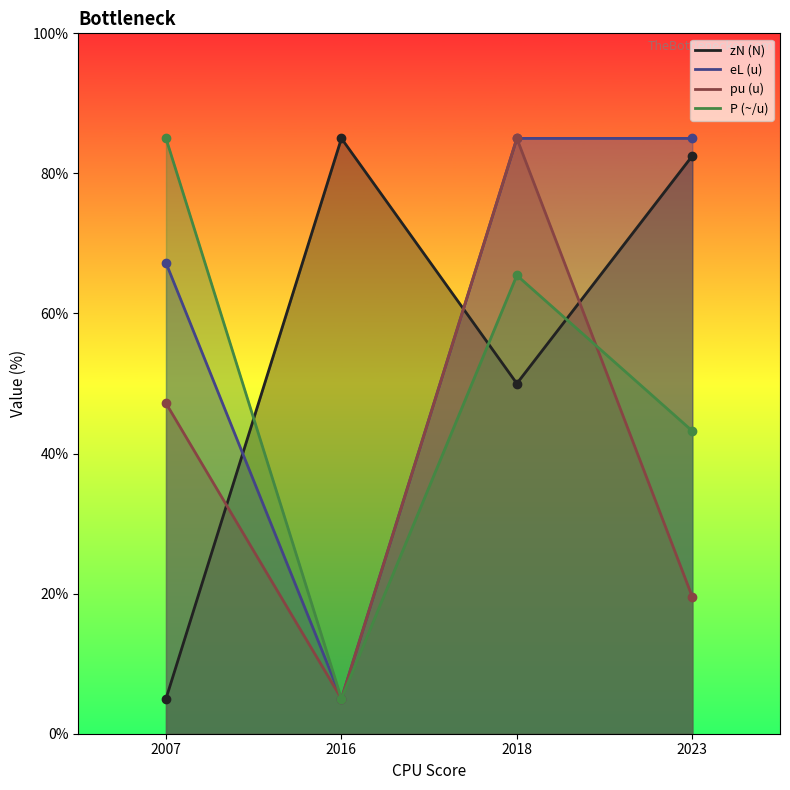

True or false: eL (u) and P (~/u) cross at least once.

False